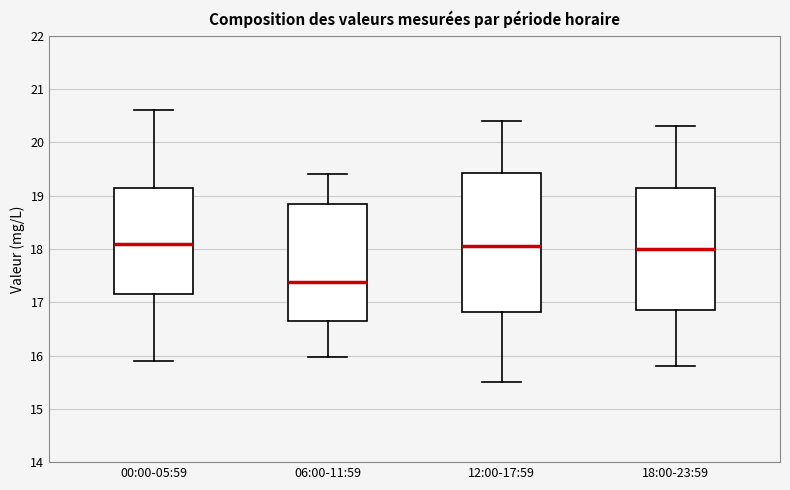

Reading left to right, read every box against the y-axis: the position of its median line, the range the box covers, and the ends of its whiskers. The values are not printed on the chart, so give them approximately, as read against the axis.

00:00-05:59: median 18.1, box 17.2 to 19.1, whiskers 15.9 to 20.6
06:00-11:59: median 17.4, box 16.7 to 18.8, whiskers 16.0 to 19.4
12:00-17:59: median 18.1, box 16.8 to 19.4, whiskers 15.5 to 20.4
18:00-23:59: median 18.0, box 16.9 to 19.2, whiskers 15.8 to 20.3